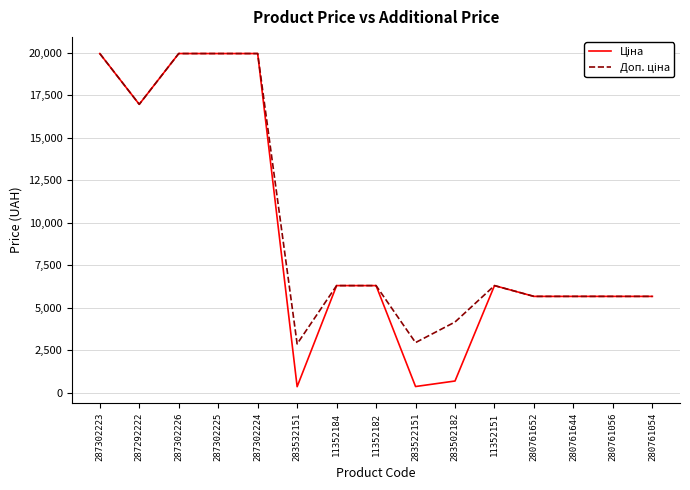

What is the greatest value displayed?

19964.2